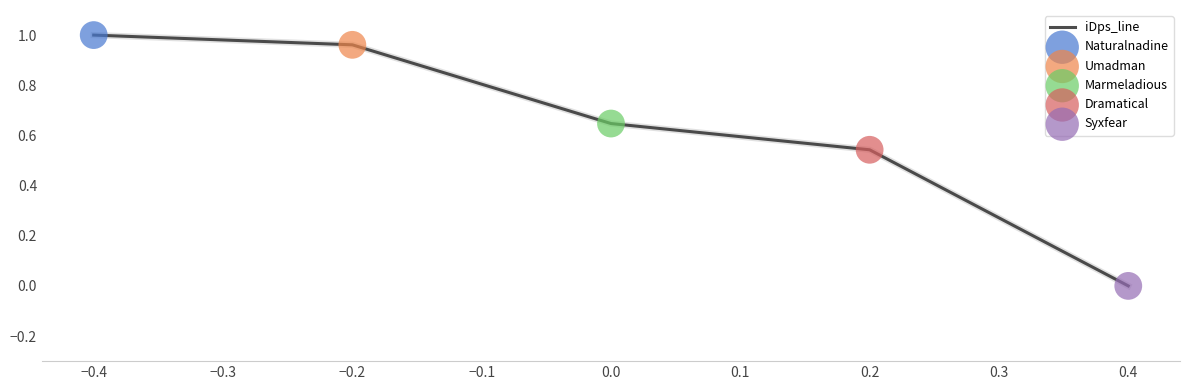

Which has a higher value, −0.4 or −0.2?

−0.4